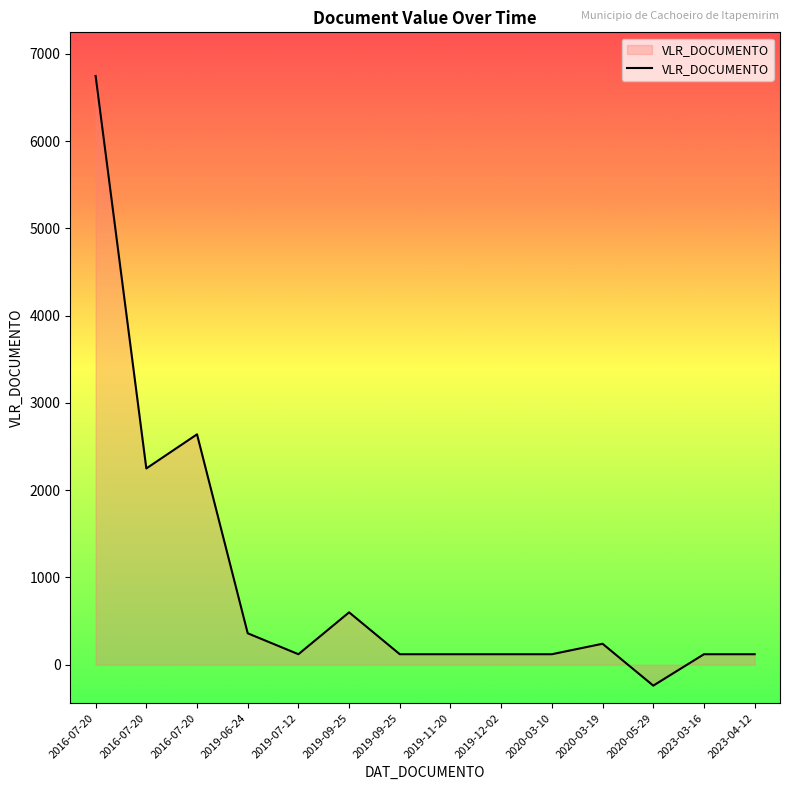

How many points are lower than both their immediate neighbors (excluding endpoints)?

3